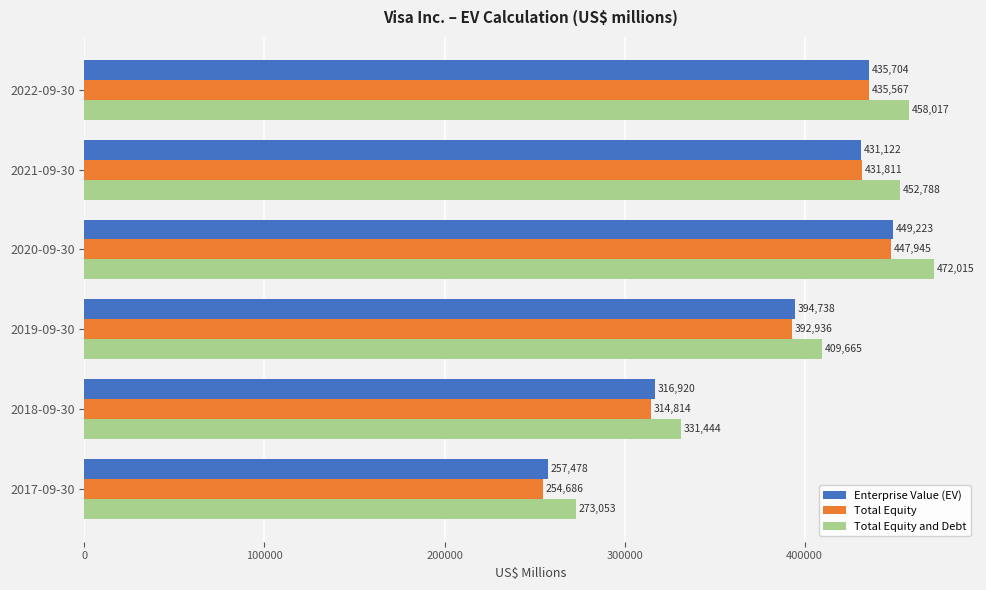

Which category has the lowest value across all series?

2017-09-30